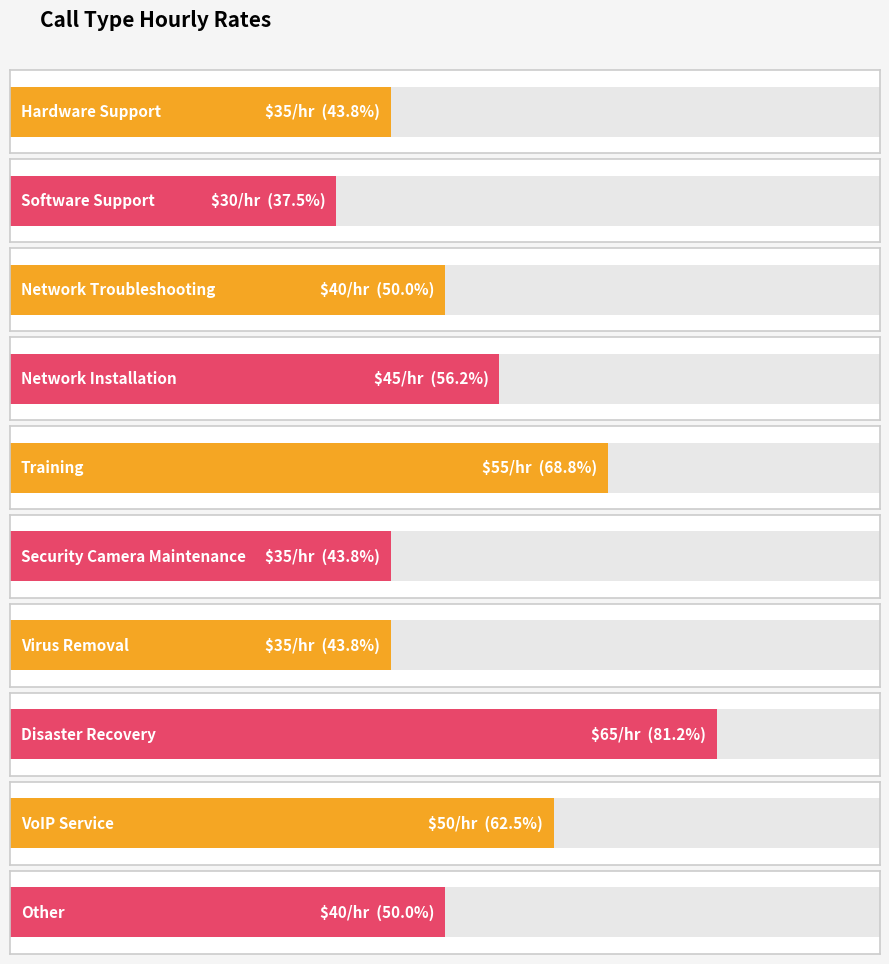

What is the label of the 1st bar from the left?

Hardware Support